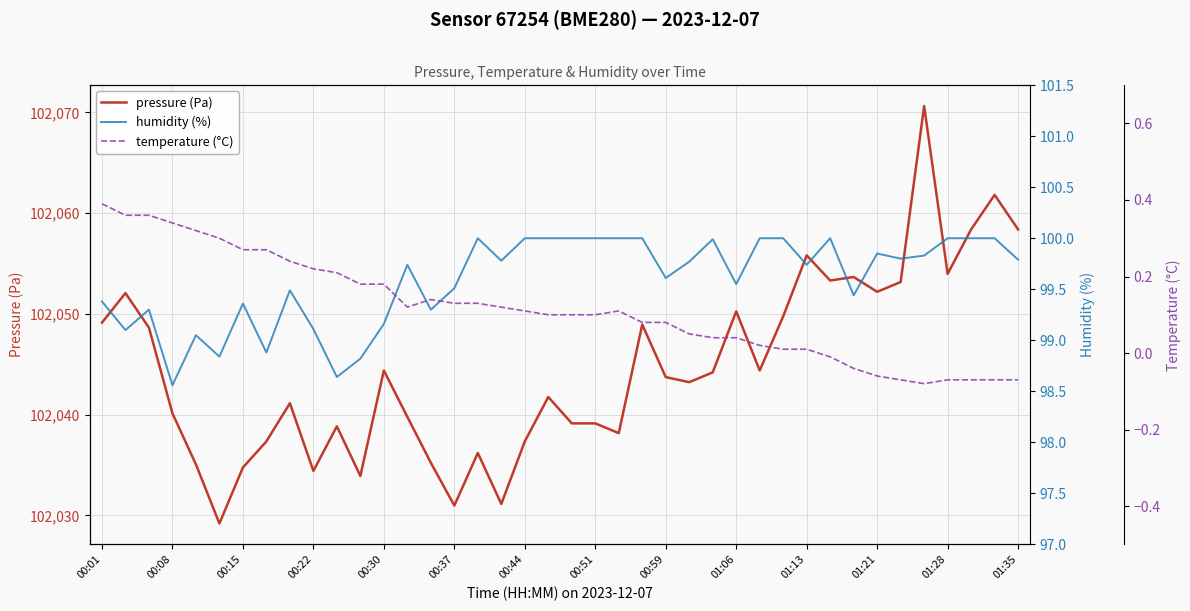

The humidity (%) series shows 61.1 at 26. True or false?

False